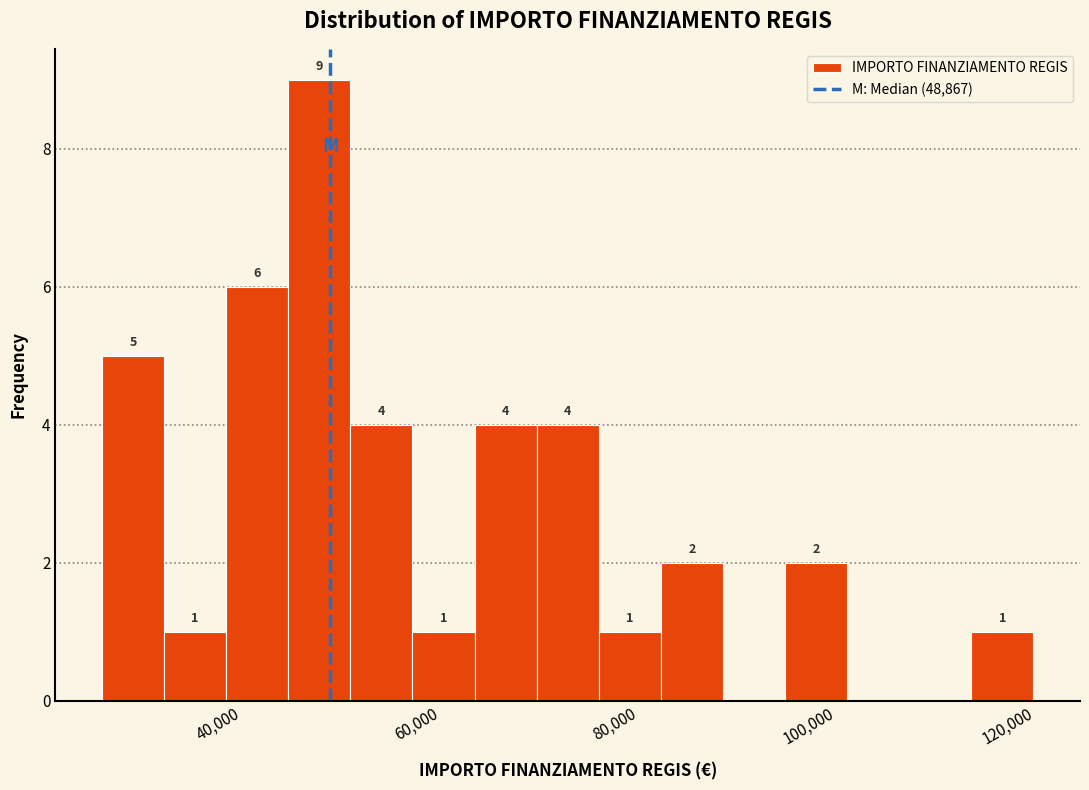

Read against the x-axis, roughly where is the centre of the tallest bar?

48000